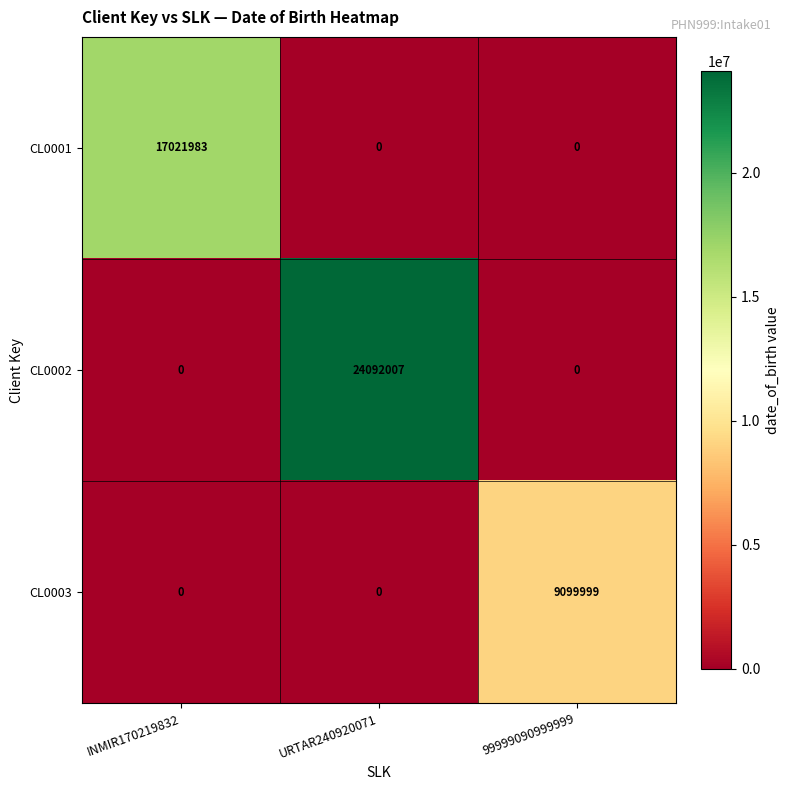

At how many categories does at least one series exceed 10825907?

2